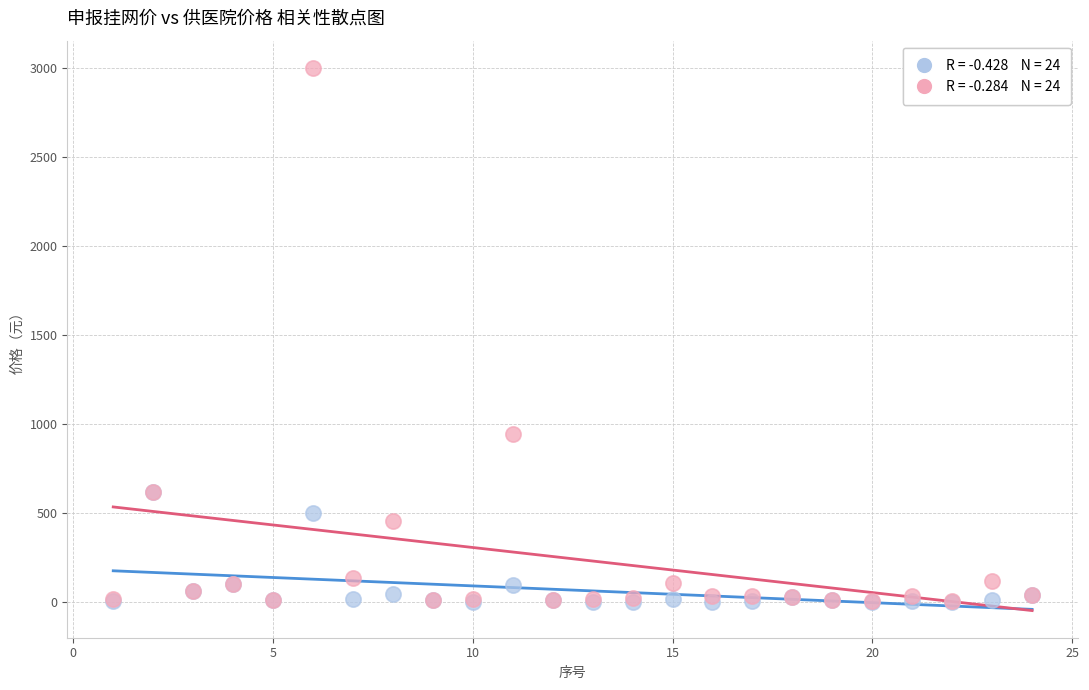

Across all series, what Y value is closest to 1500?

942.0